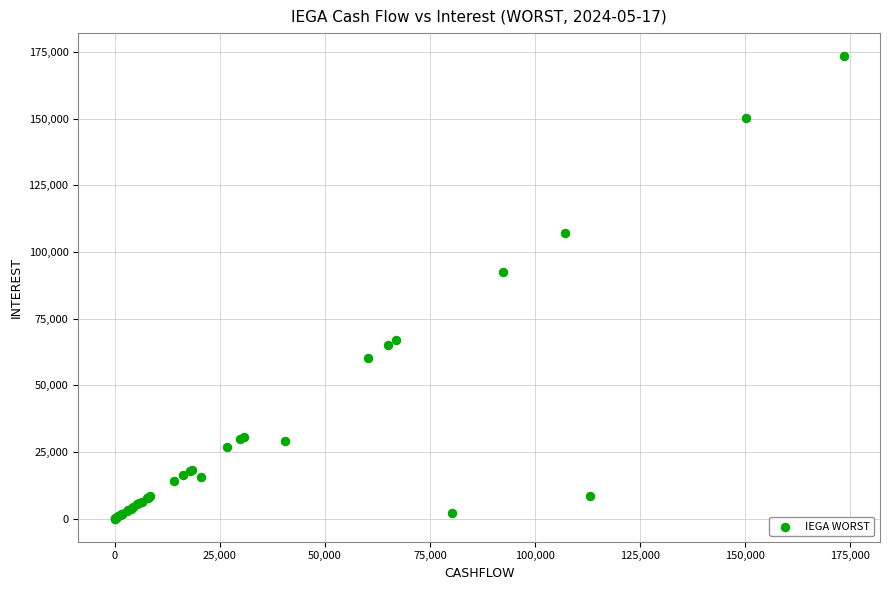

What Y value in the scatter plot is closest to 86691?

92351.6